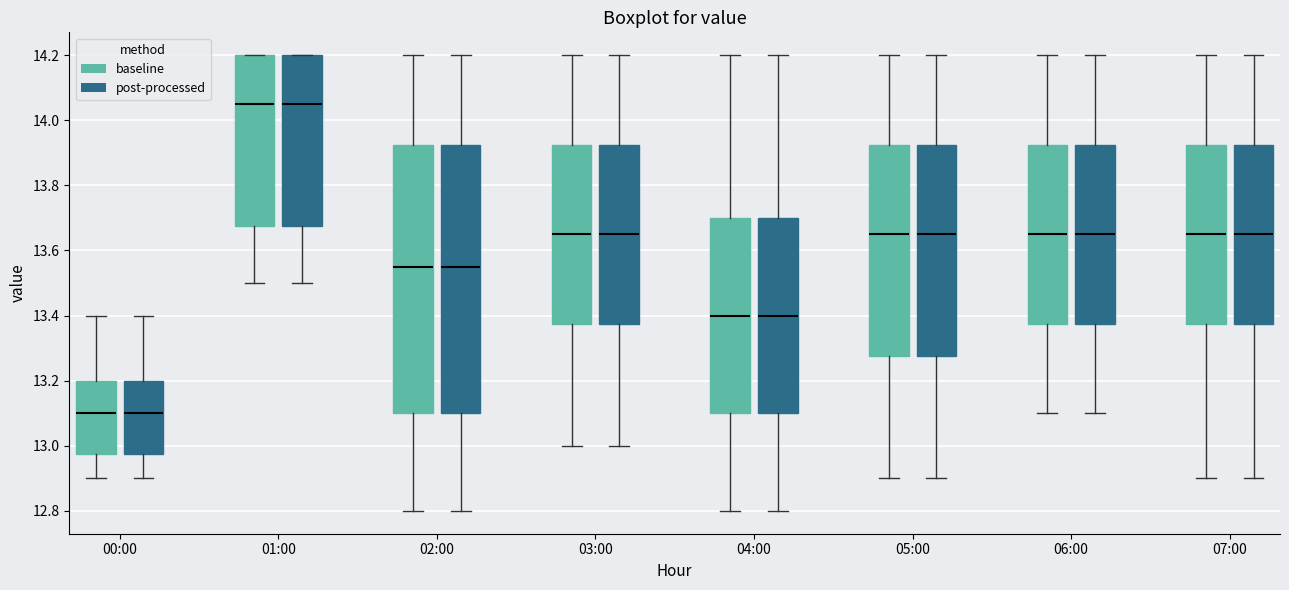

Reading left to right, read every box against the y-axis: the position of its median line, the range the box covers, and the ends of its whiskers. The values are not printed on the chart, so give them approximately, as read against the axis.

00:00 (baseline): median 13.10, box 12.98 to 13.20, whiskers 12.90 to 13.40
00:00 (post-processed): median 13.10, box 12.98 to 13.20, whiskers 12.90 to 13.40
01:00 (baseline): median 14.06, box 13.68 to 14.20, whiskers 13.50 to 14.20
01:00 (post-processed): median 14.06, box 13.68 to 14.20, whiskers 13.50 to 14.20
02:00 (baseline): median 13.56, box 13.10 to 13.92, whiskers 12.80 to 14.20
02:00 (post-processed): median 13.56, box 13.10 to 13.92, whiskers 12.80 to 14.20
03:00 (baseline): median 13.66, box 13.38 to 13.92, whiskers 13.00 to 14.20
03:00 (post-processed): median 13.66, box 13.38 to 13.92, whiskers 13.00 to 14.20
04:00 (baseline): median 13.40, box 13.10 to 13.70, whiskers 12.80 to 14.20
04:00 (post-processed): median 13.40, box 13.10 to 13.70, whiskers 12.80 to 14.20
05:00 (baseline): median 13.66, box 13.28 to 13.92, whiskers 12.90 to 14.20
05:00 (post-processed): median 13.66, box 13.28 to 13.92, whiskers 12.90 to 14.20
06:00 (baseline): median 13.66, box 13.38 to 13.92, whiskers 13.10 to 14.20
06:00 (post-processed): median 13.66, box 13.38 to 13.92, whiskers 13.10 to 14.20
07:00 (baseline): median 13.66, box 13.38 to 13.92, whiskers 12.90 to 14.20
07:00 (post-processed): median 13.66, box 13.38 to 13.92, whiskers 12.90 to 14.20